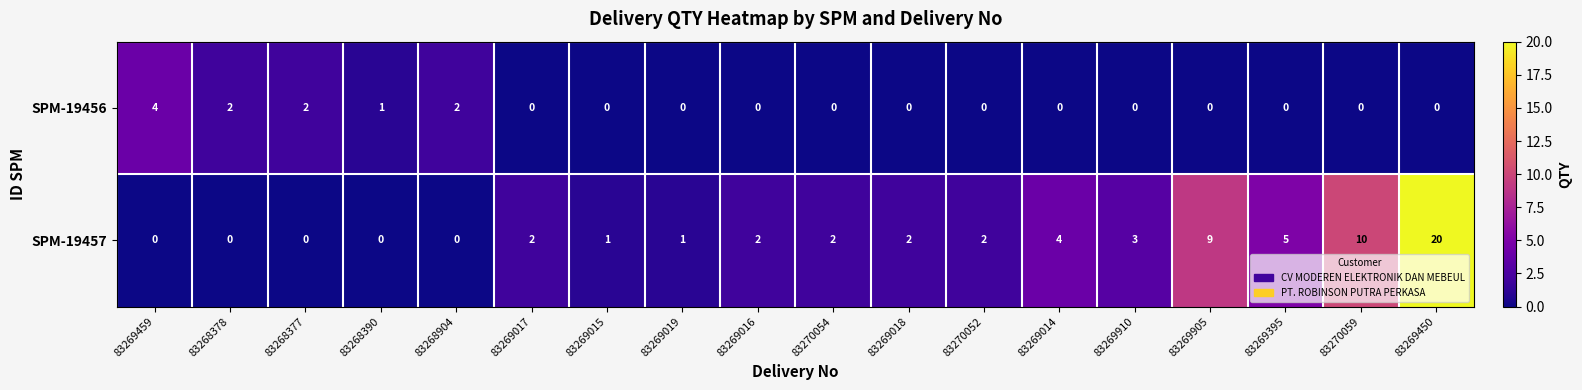

How many values in SPM-19457 are above zero?

13